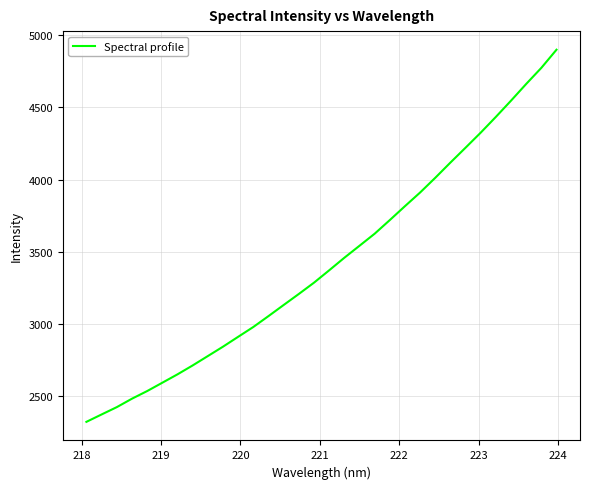

What is the difference between the second highest and minimum values?

2453.0